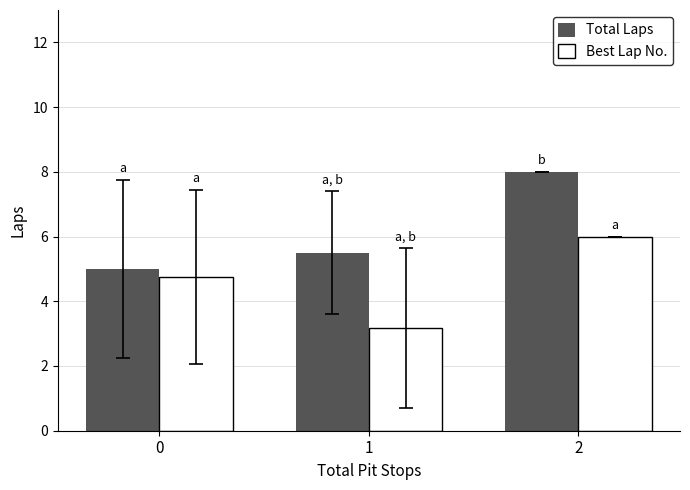

List the series in order of their overall mean, highest first.

Total Laps, Best Lap No.